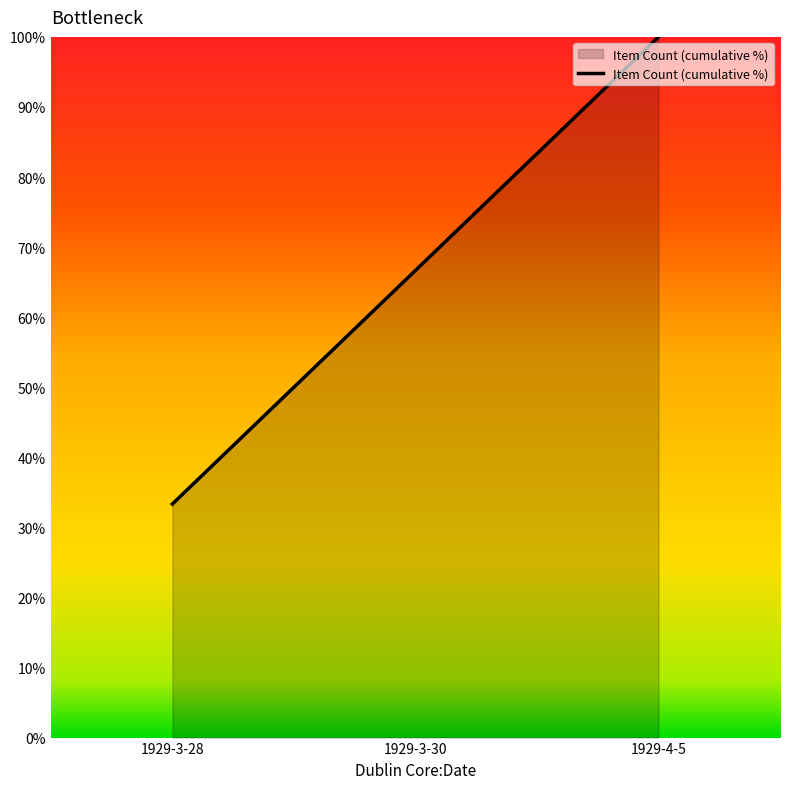

What is the sum of all values?

200.0